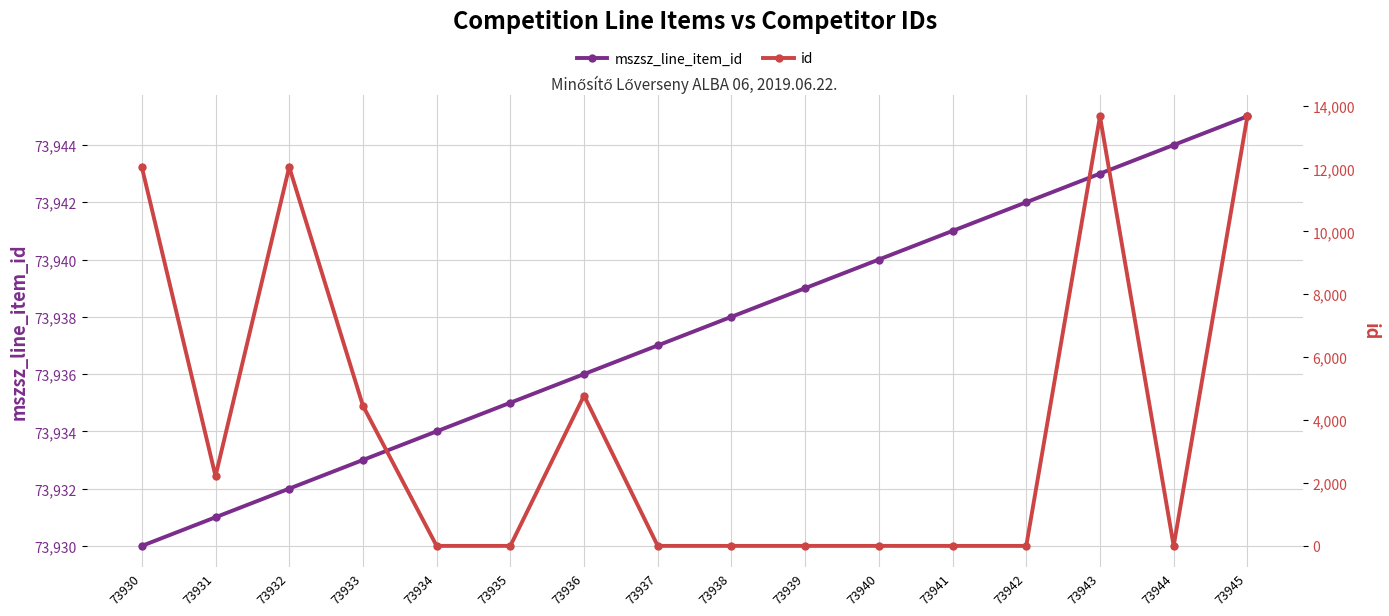

Reading right to left, list all the values displayed in this chart.

mszsz_line_item_id: 73945	73944	73943	73942	73941	73940	73939	73938	73937	73936	73935	73934	73933	73932	73931	73930
id: 13657	0	13657	0	0	0	0	0	0	4779	0	0	4457	12046	2219	12046